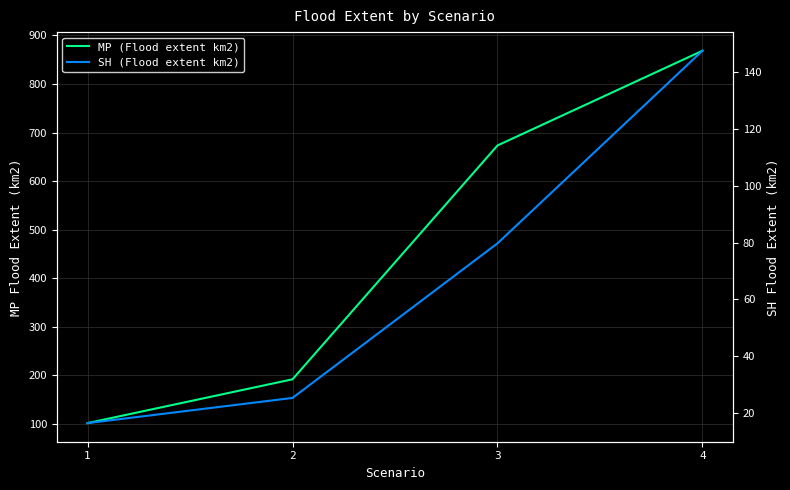

What is the difference between the highest and lowest values at 3?

593.6